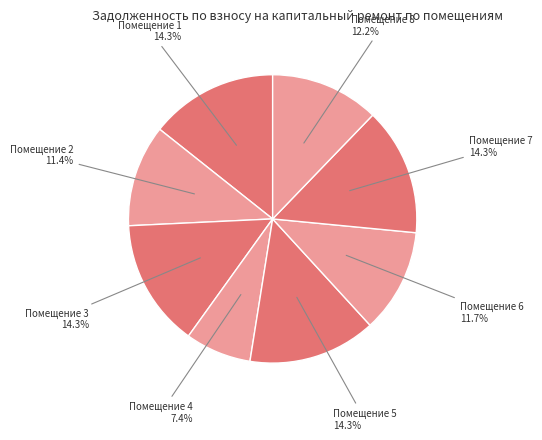

Do Помещение 8 and Помещение 7 together represent more than half of the pie?

No